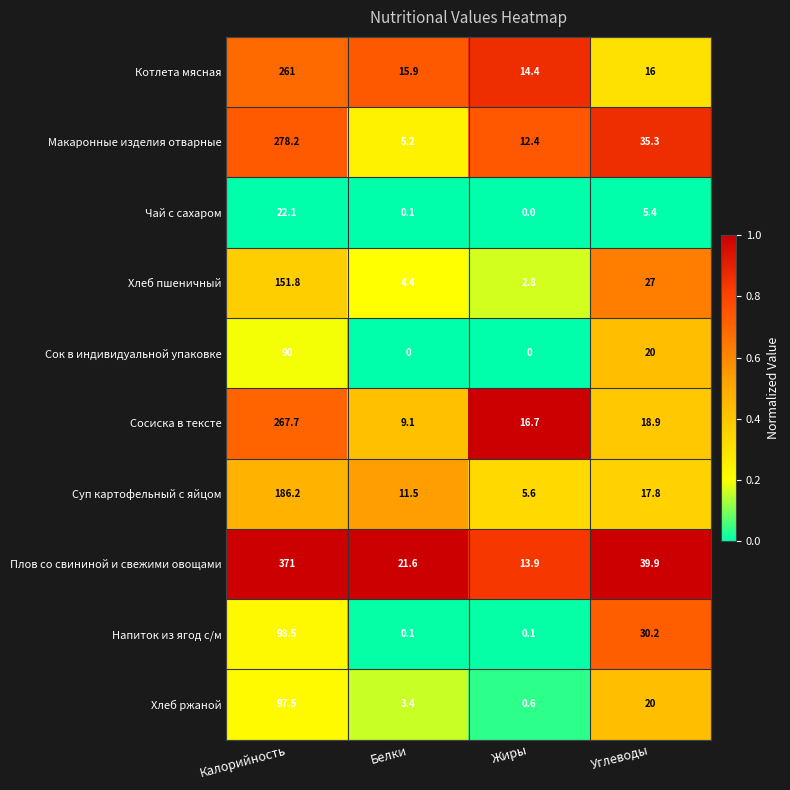

What is the highest value of the Плов со свининой и свежими овощами series?

371.0